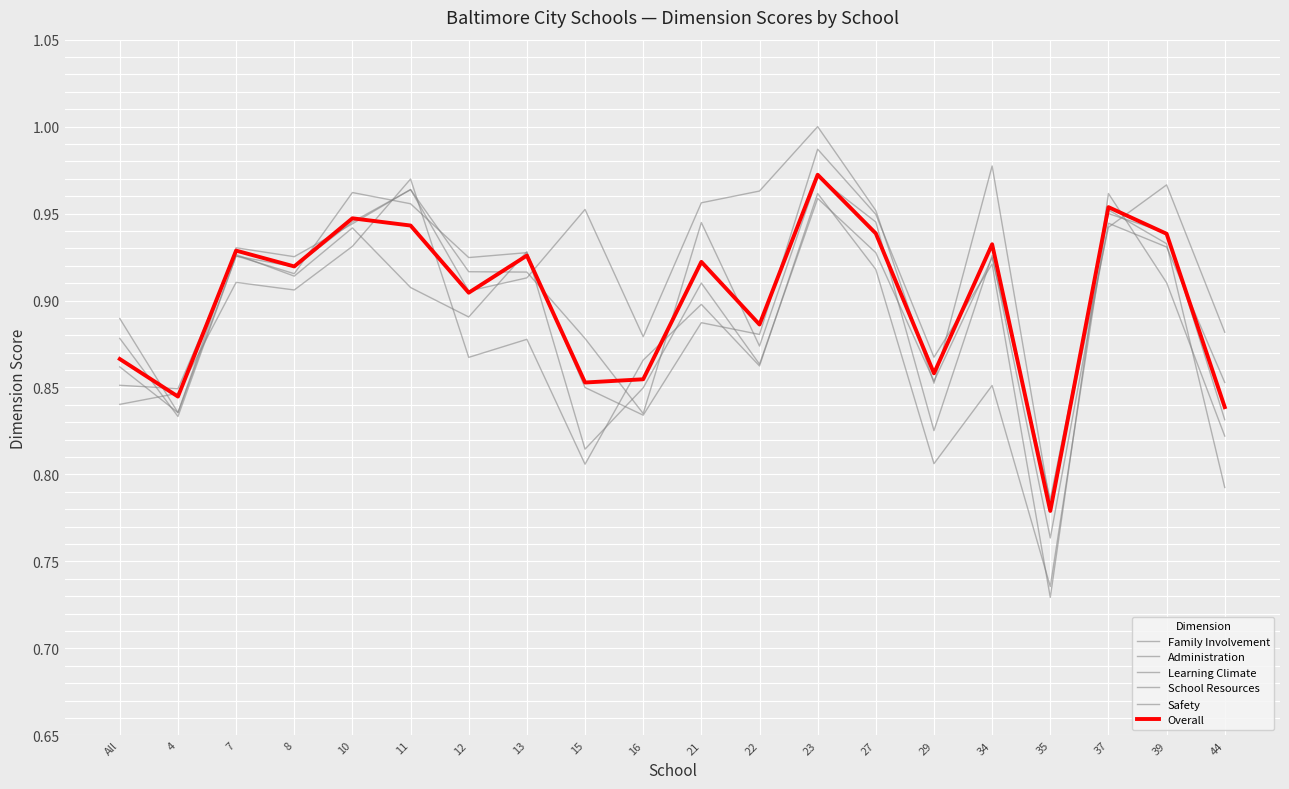

What is the total value across all series at 13?

5.5